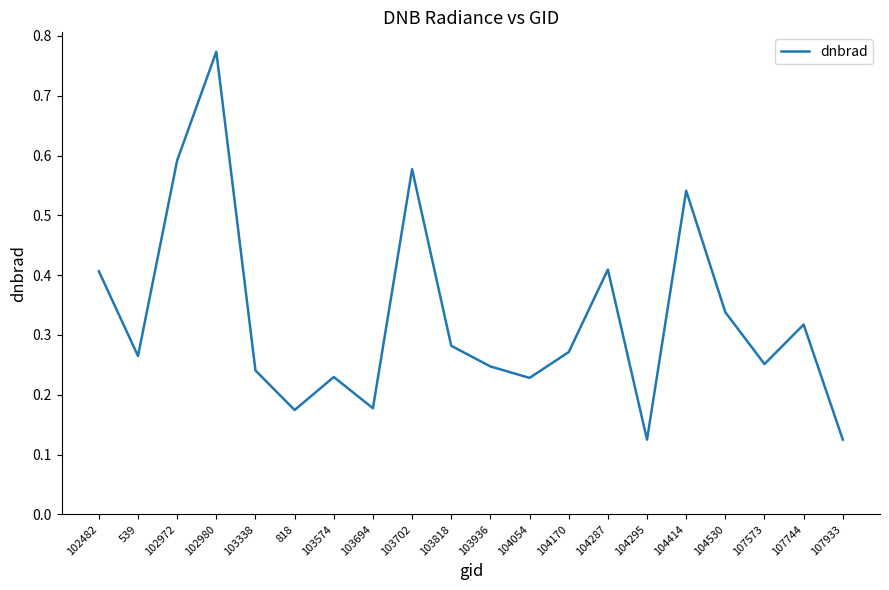

How many categories are shown in the chart?

20